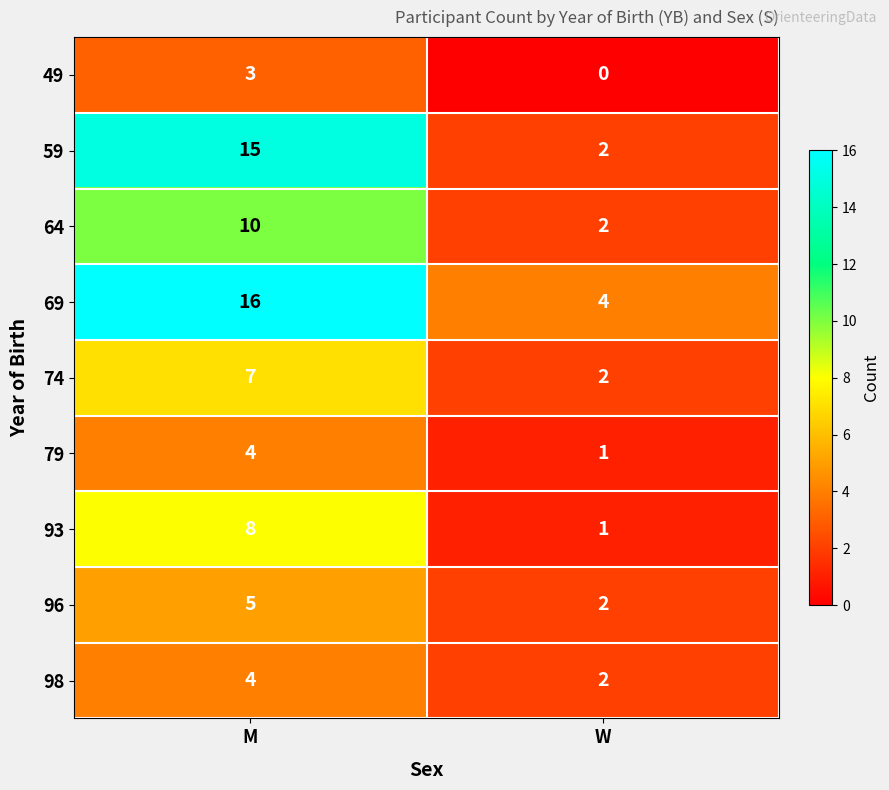

Is it true that 96 equals 5 at M?

True